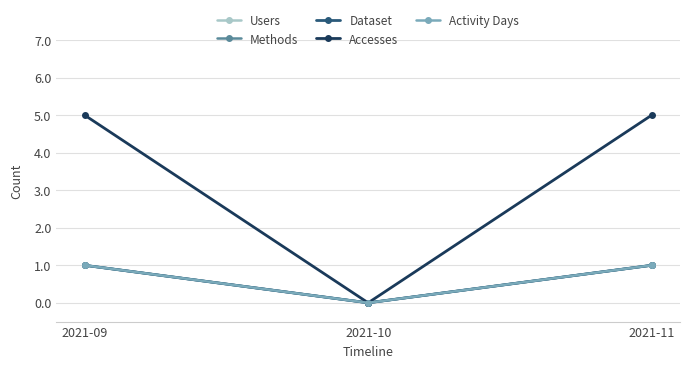

Which series has the largest total across all categories?

Accesses